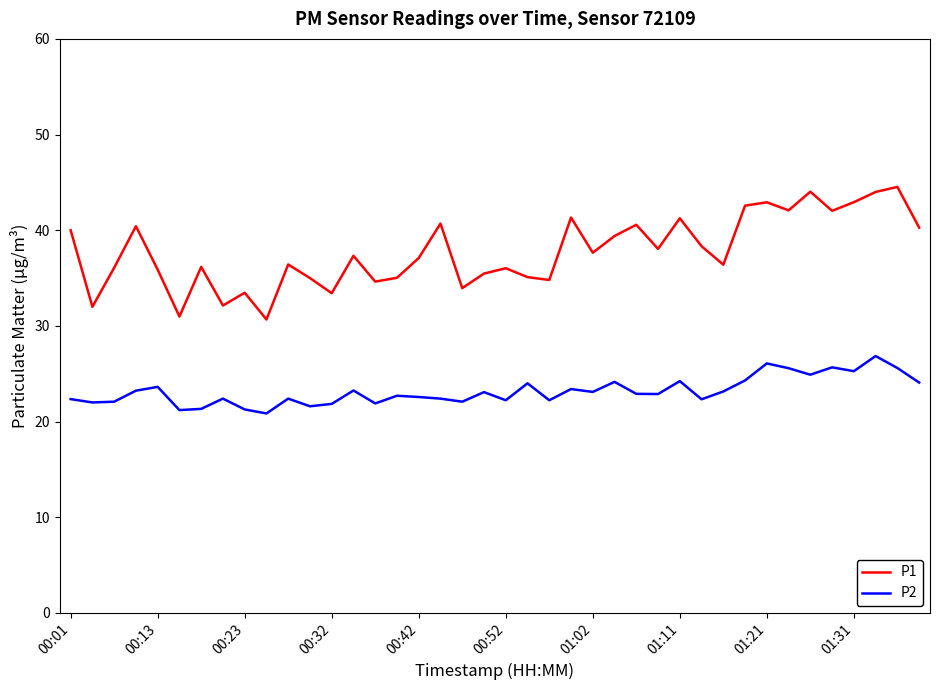

Rank the series by their average value, from highest to lowest.

P1, P2